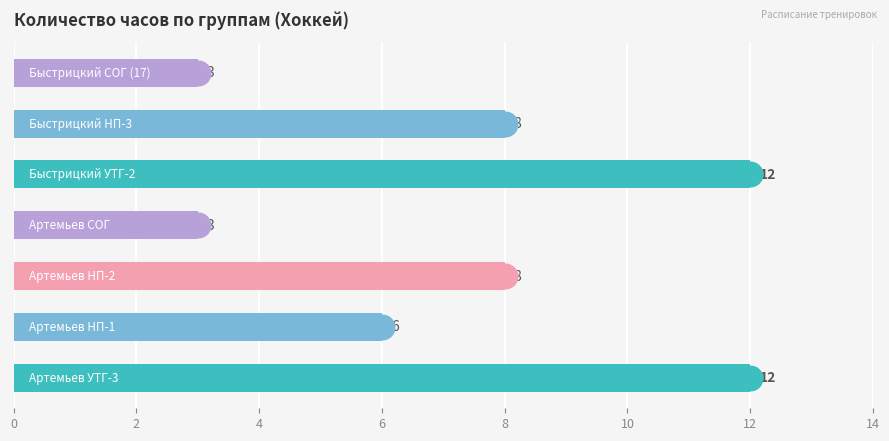

Which has a higher value, 4 or 8?

8